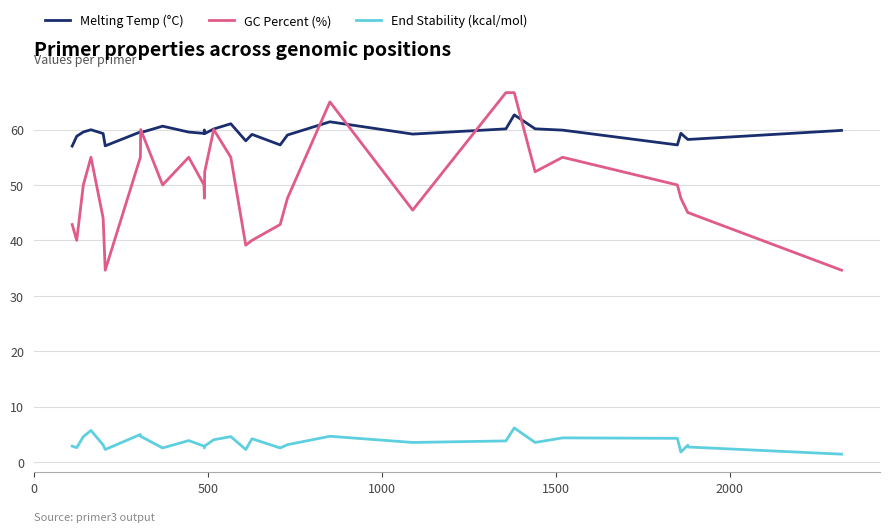

What is the smallest value displayed?

1.4